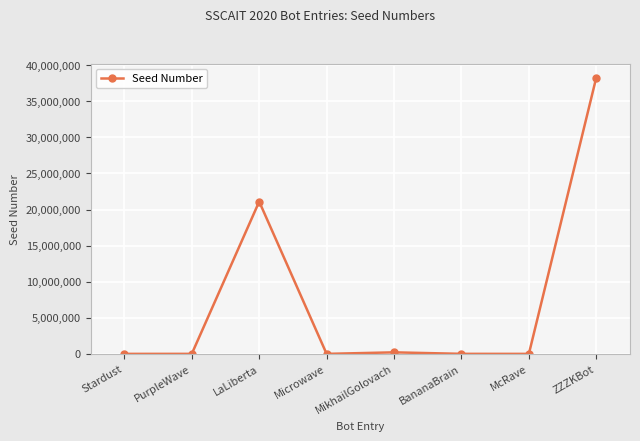

At which category does the data reach its first local peak?

LaLiberta